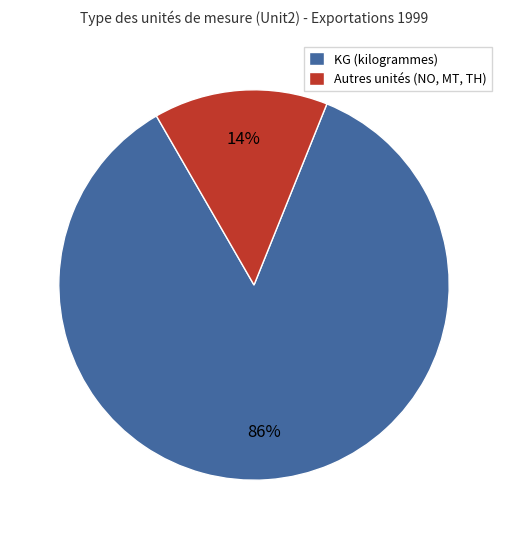

Rank the categories by value from lowest to highest.

Autres unités (NO, MT, TH), KG (kilogrammes)